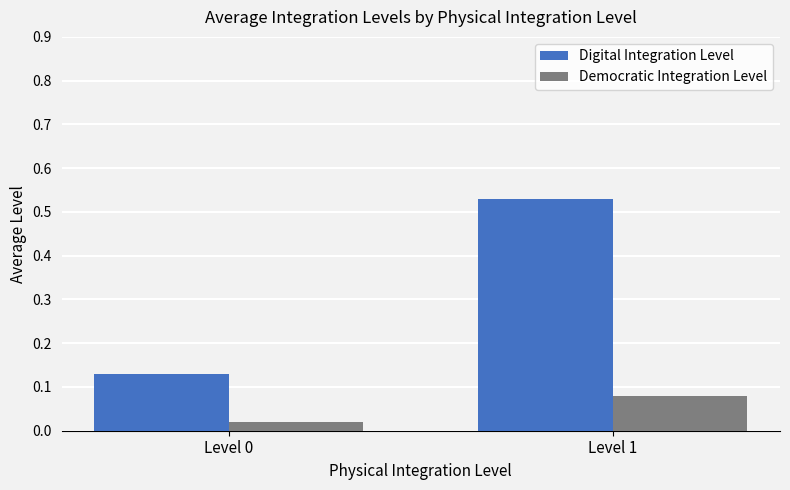

Which series has the largest range (max minus min)?

Digital Integration Level